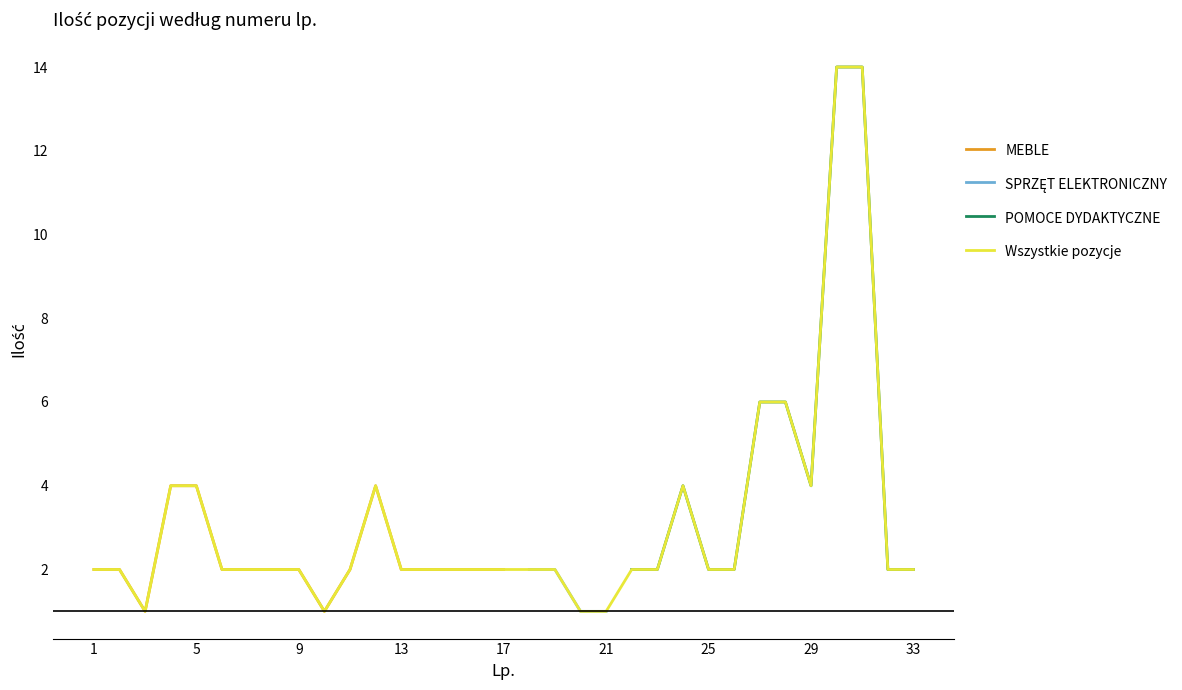

True or false: the data has more than 1 interior local peaks.

True